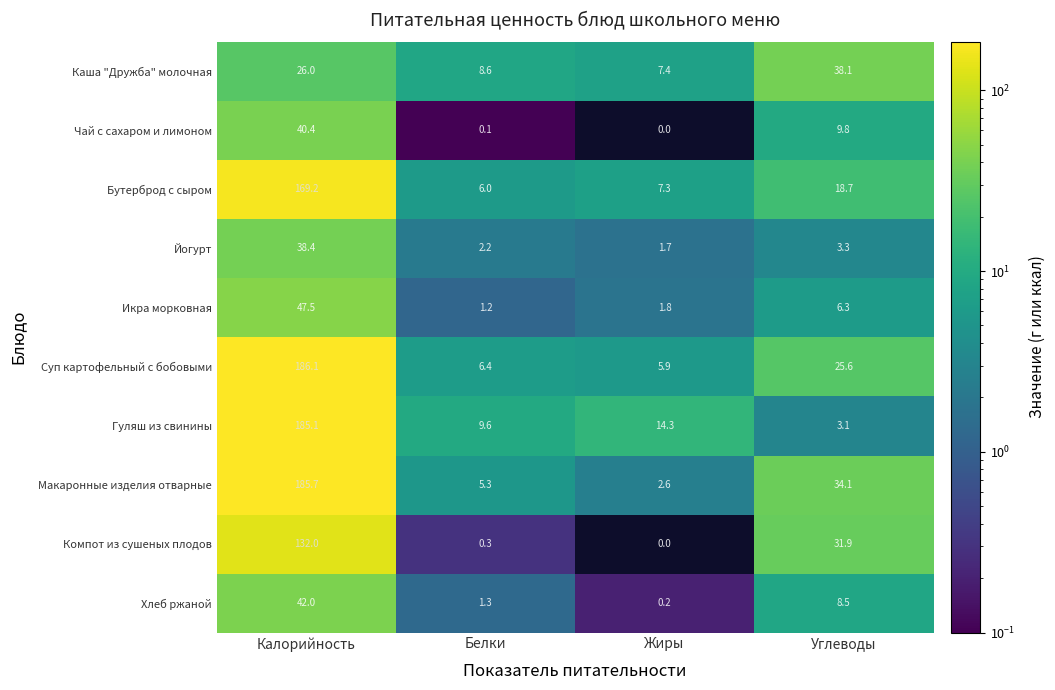

Count the number of data series in this chart.

10